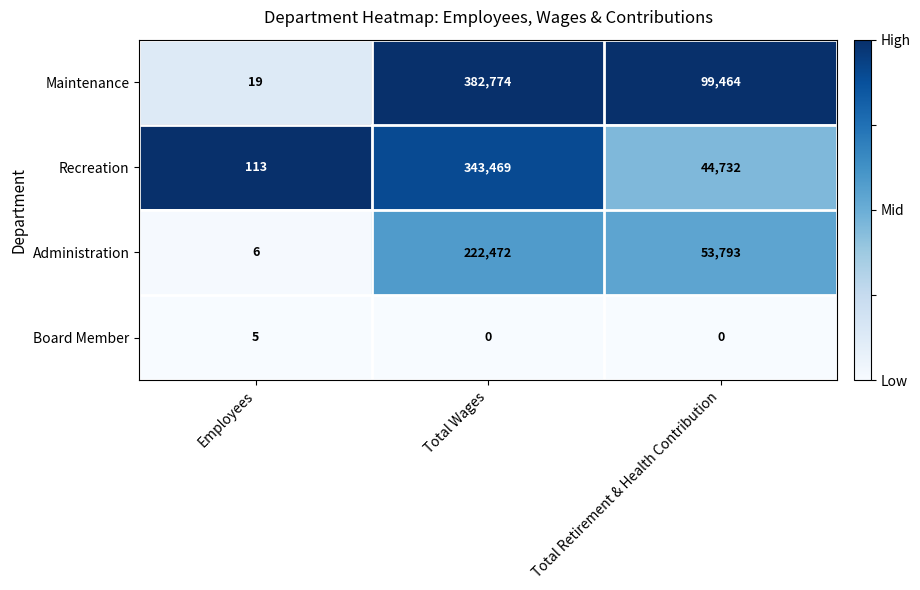

Which series has the widest spread of values?

Maintenance